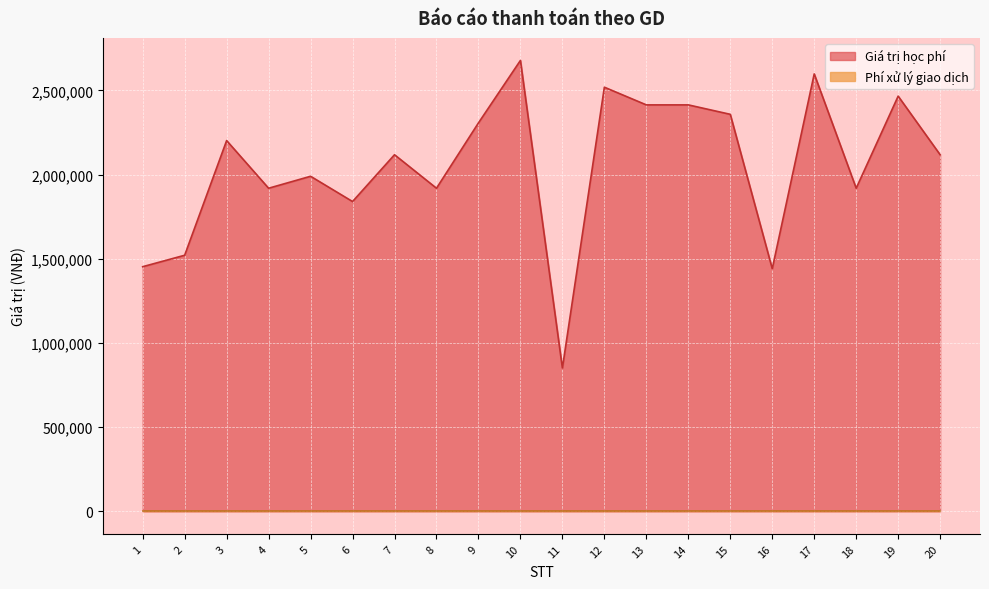

How many values exceed 2118000?

9